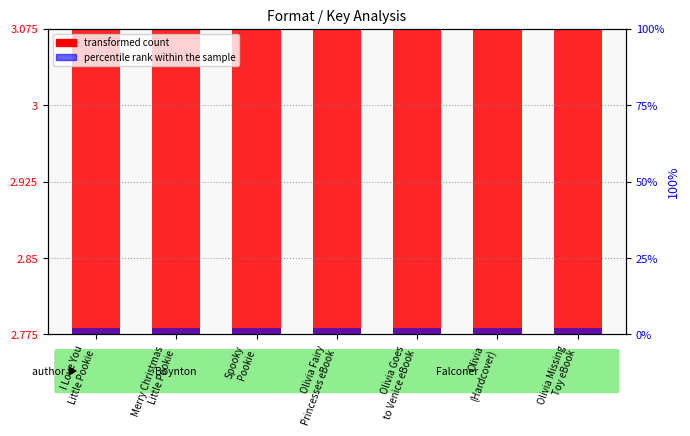

Rank the series at Spooky
Pookie from highest to lowest value.

transformed count (Key ID scaled), percentile rank within the sample